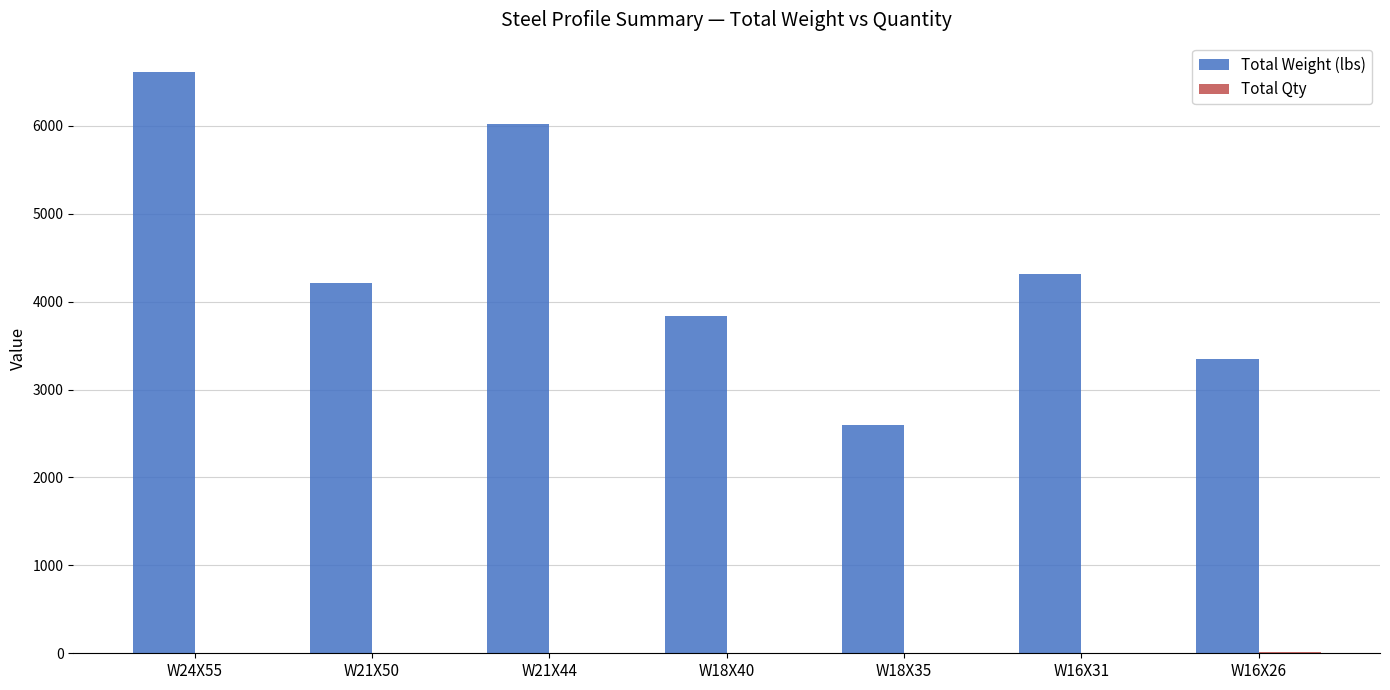

The value of Total Weight (lbs) at W24X55 is 11537. True or false?

False